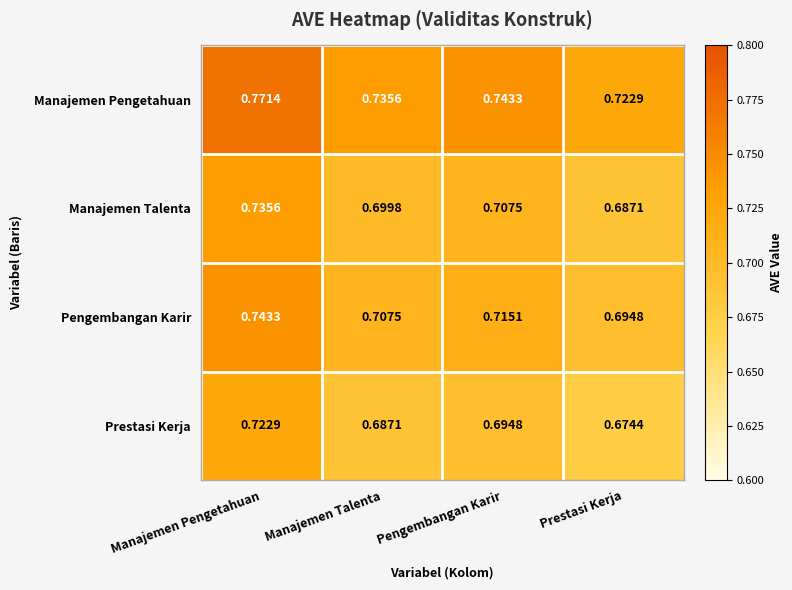

Where is Manajemen Talenta nearest to the value 0?

Prestasi Kerja